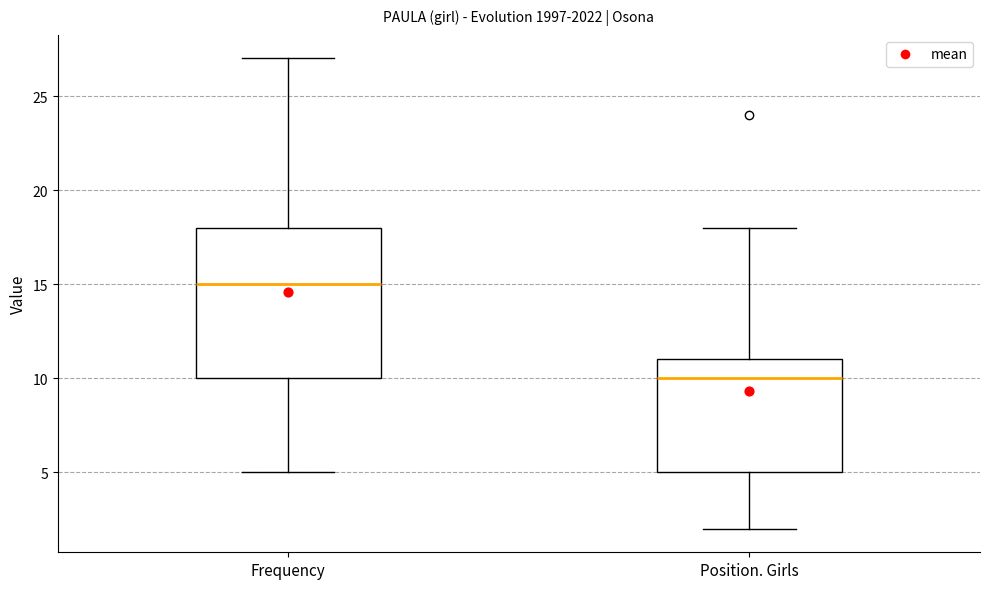

Comparing the boxes themselves (not the whiskers), which one is the tallest?

Frequency